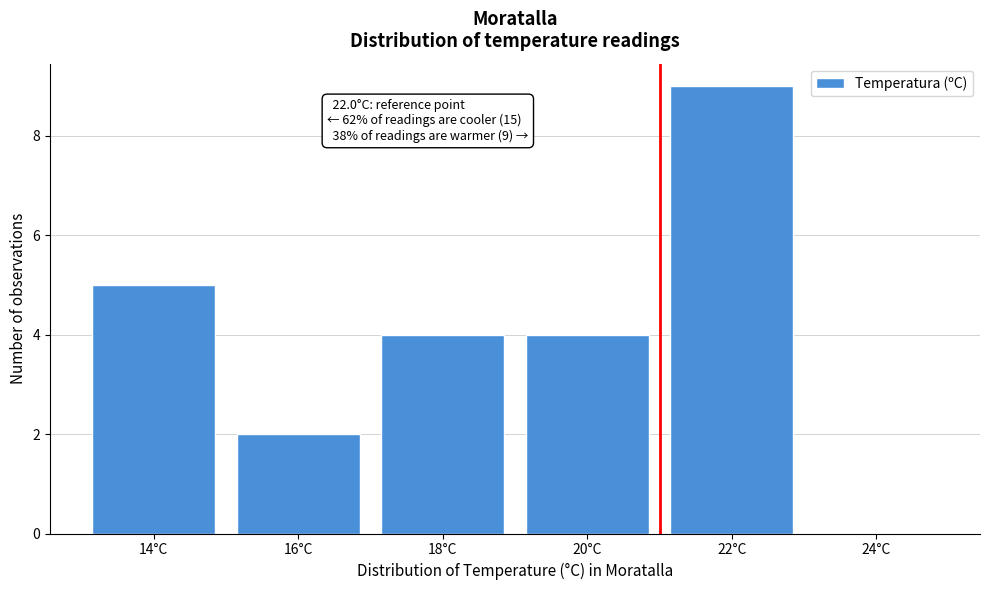

Reading right to left, what are all the values shown in this chart?

24°C=0	22°C=9	20°C=4	18°C=4	16°C=2	14°C=5